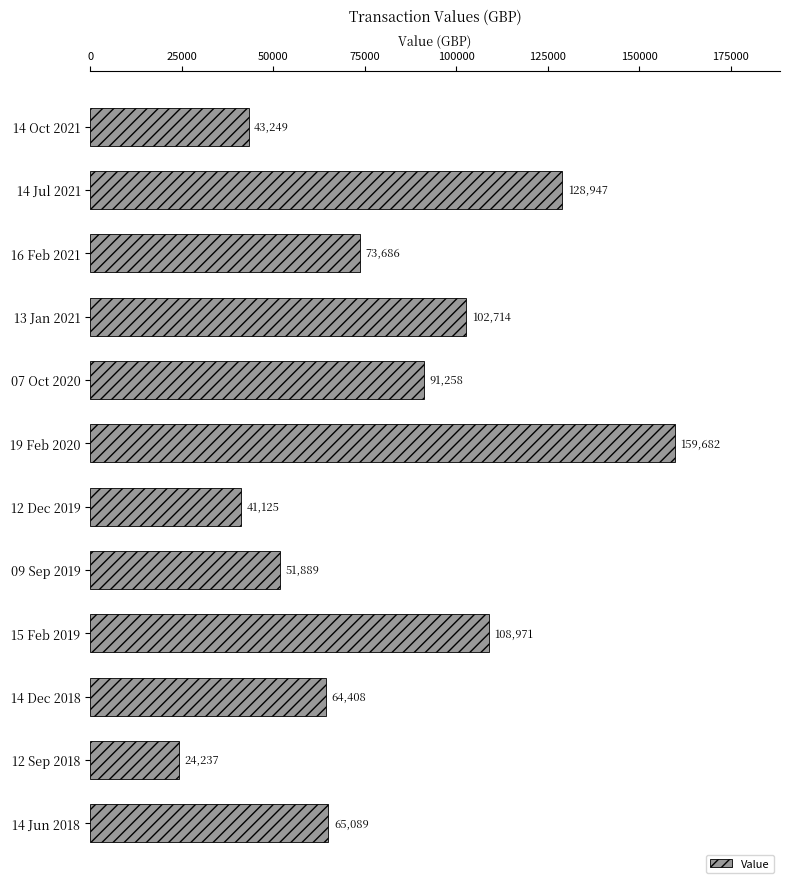

At which label is the value closest to 91959?

07 Oct 2020